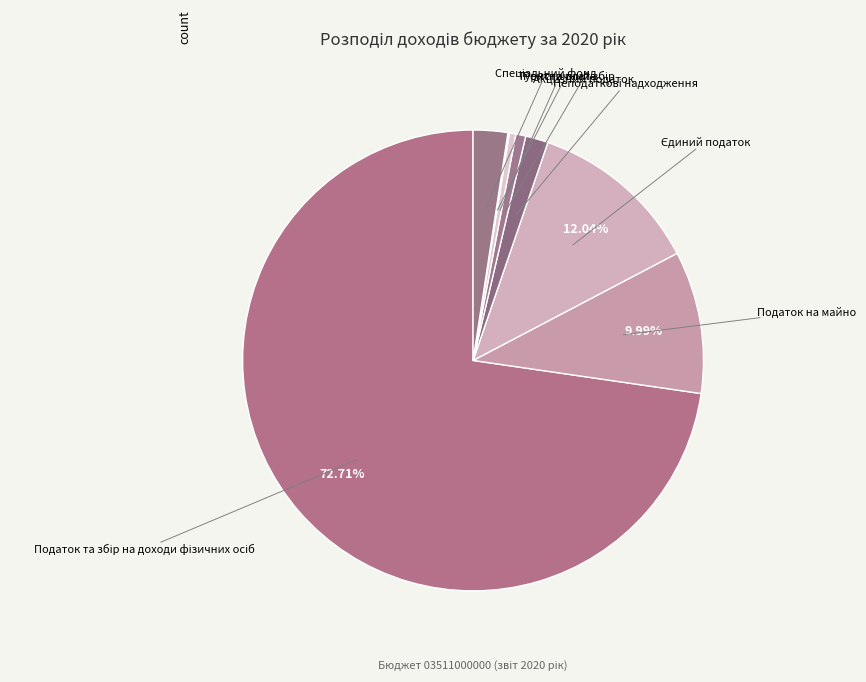

True or false: Податок на майно accounts for 10% of the total.

True